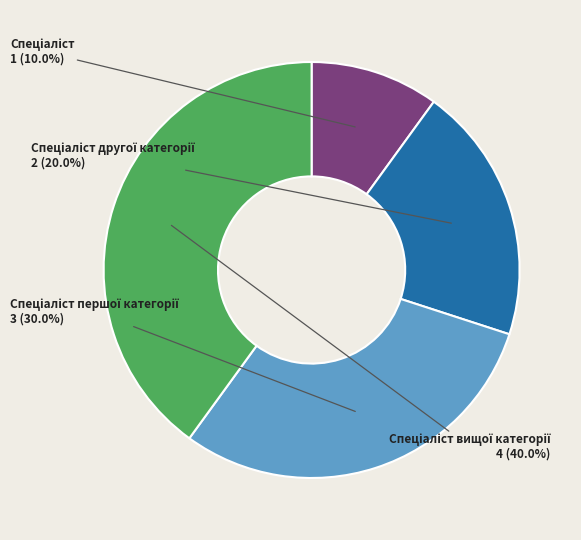

Is there any slice that represents more than half of the pie?

No